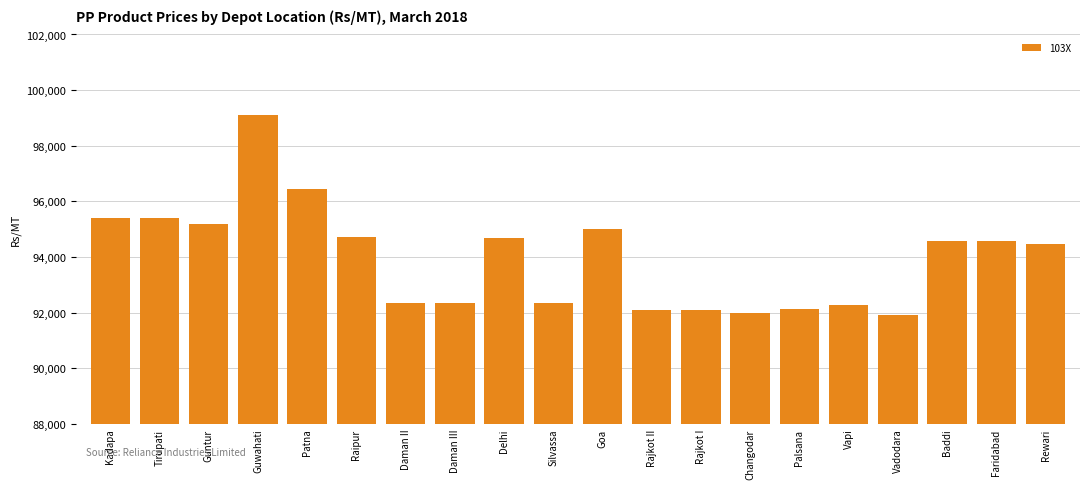

At which label does the data first exceed 94560?

Kadapa